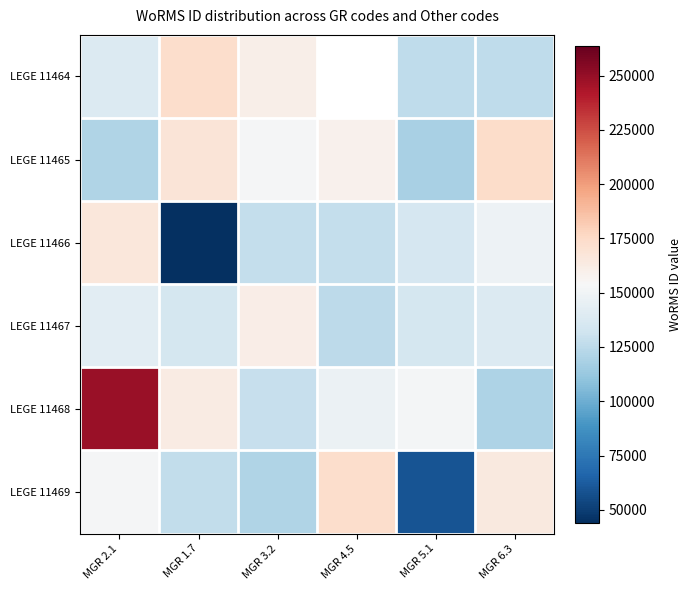

Which category has the lowest value in the LEGE 11464 series?

MGR 6.3